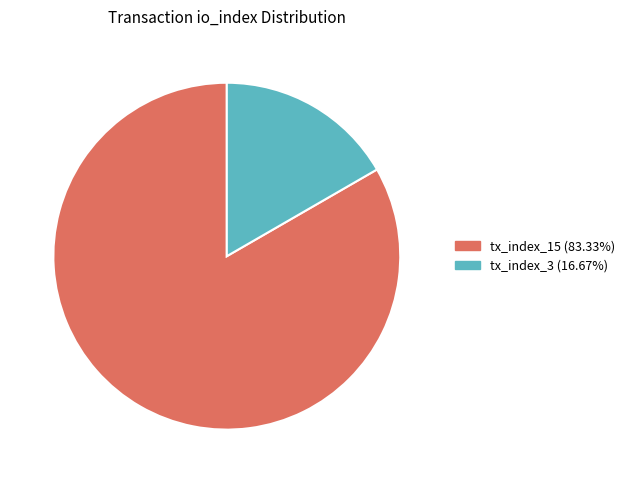

How many segments does this pie chart have?

2